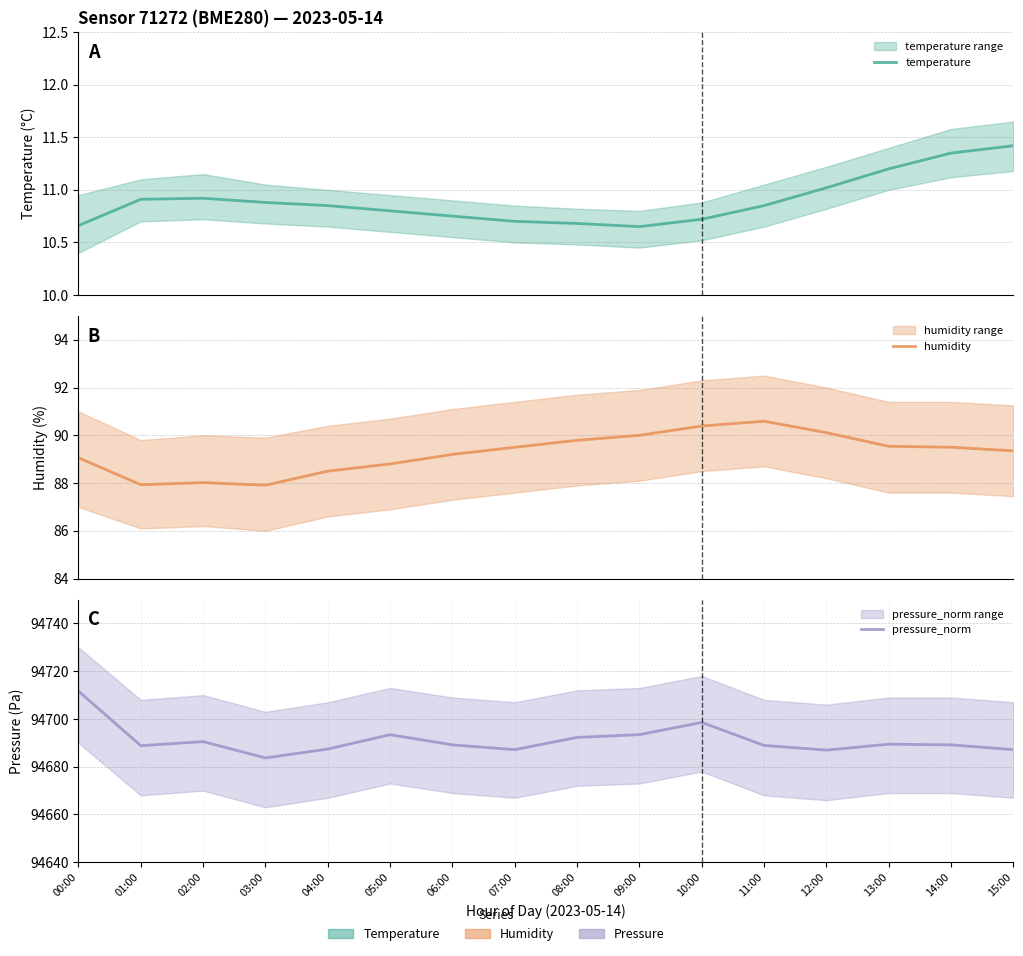

Reading left to right, transcribe all the data shown in this chart.

temperature: 10.7	10.9	10.9	10.9	10.8	10.8	10.8	10.7	10.7	10.7	10.7	10.8	11.0	11.2	11.3	11.4
humidity: 89.1	87.9	88.0	87.9	88.5	88.8	89.2	89.5	89.8	90.0	90.4	90.6	90.1	89.5	89.5	89.3
pressure_norm: 94711.7	94688.8	94690.5	94683.7	94687.4	94693.4	94689.2	94687.2	94692.3	94693.4	94698.6	94688.9	94687.0	94689.4	94689.2	94687.2